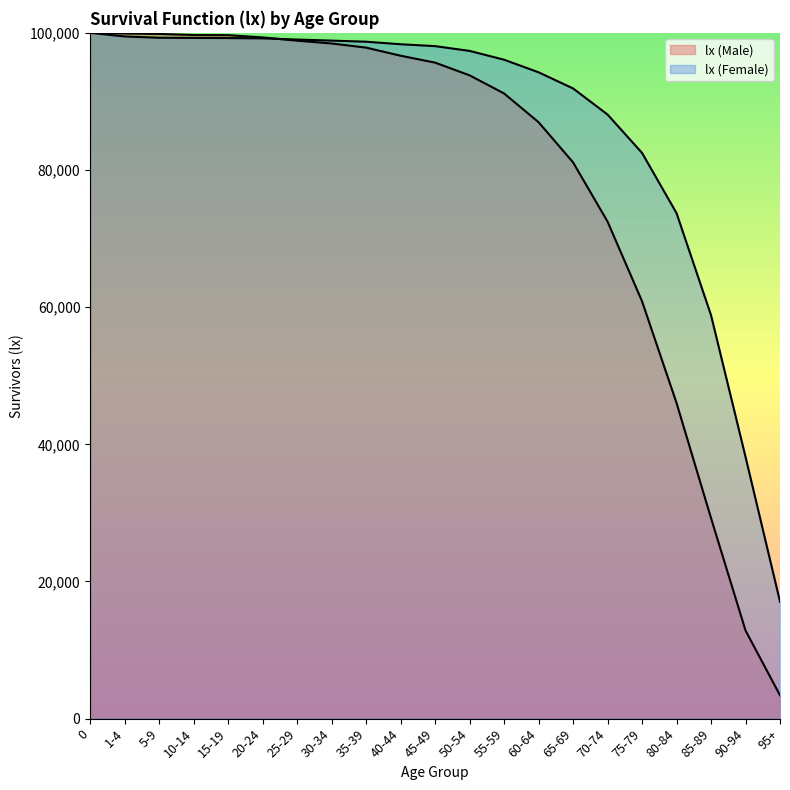

Does the chart display data point markers on the line(s)?

No